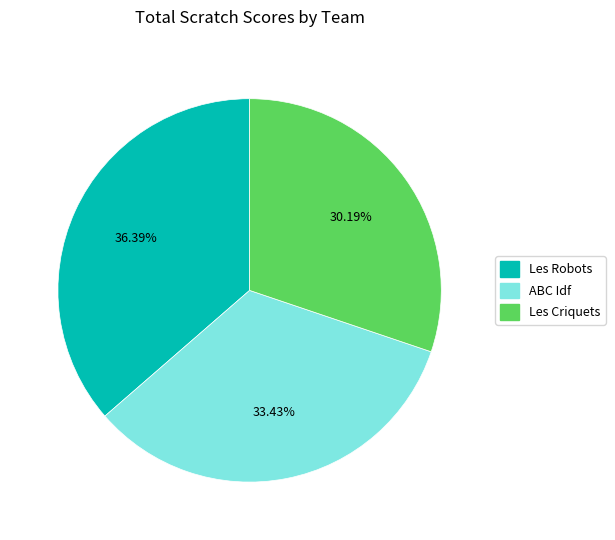

Does any single category account for the majority?

No